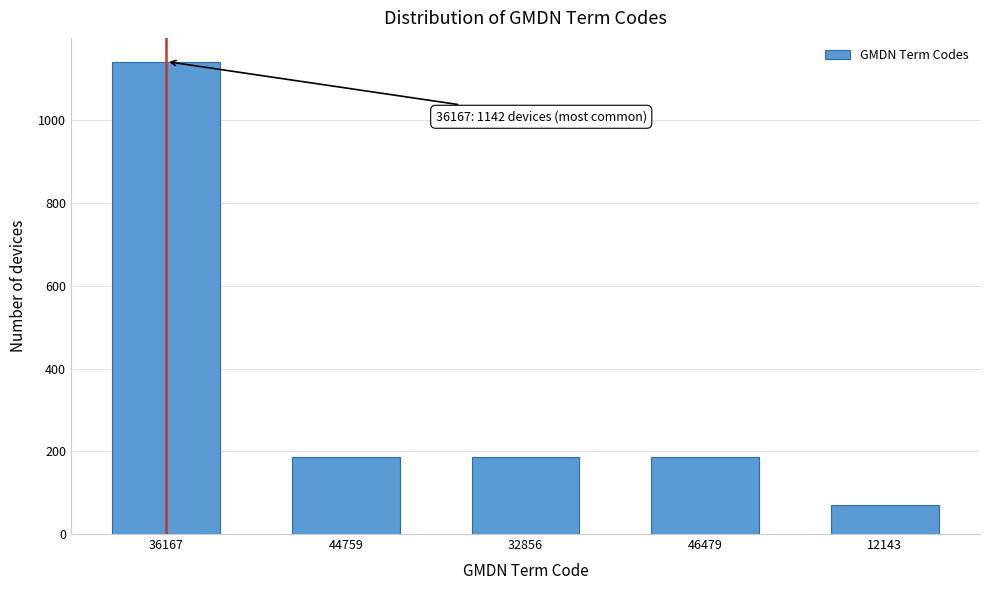

Reading left to right, extract all data points from this chart.

36167=1142	44759=185	32856=185	46479=185	12143=69